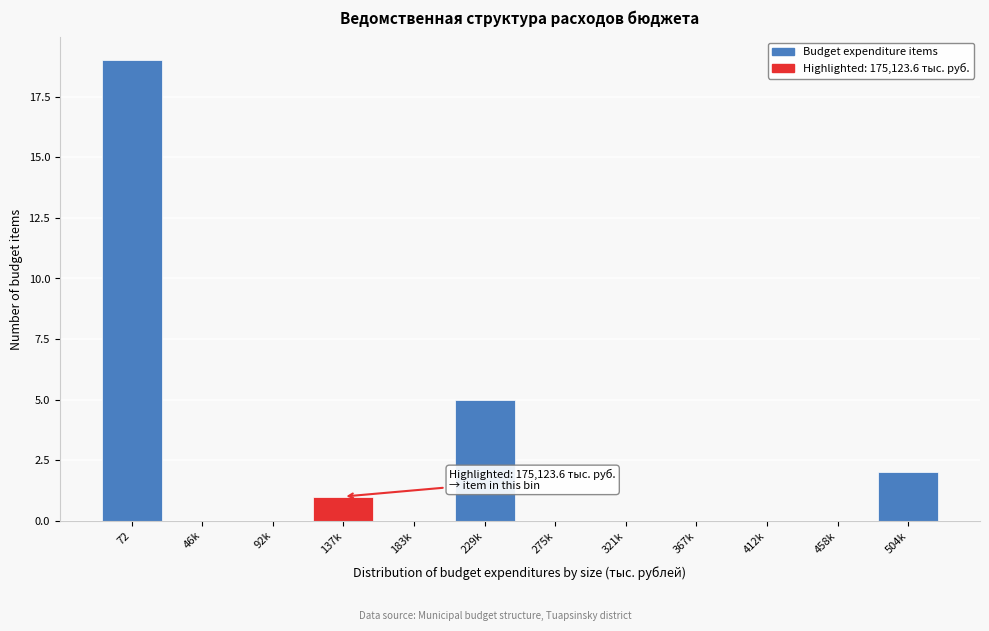

Reading left to right, list all the values displayed in this chart.

72=19	46k=0	92k=0	137k=1	183k=0	229k=5	275k=0	321k=0	367k=0	412k=0	458k=0	504k=2